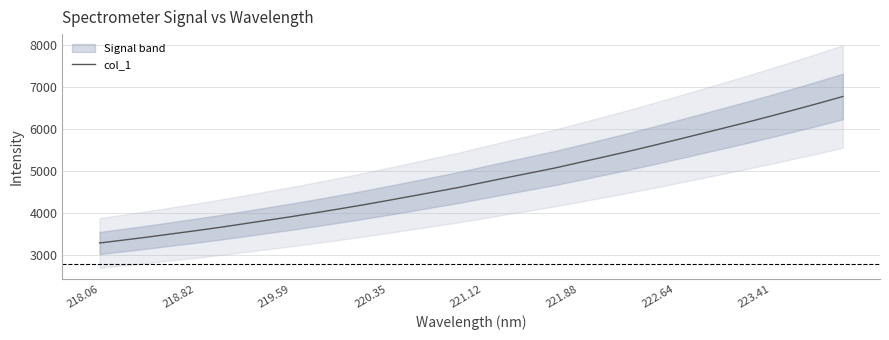

What is the minimum value for col_1?

3289.9